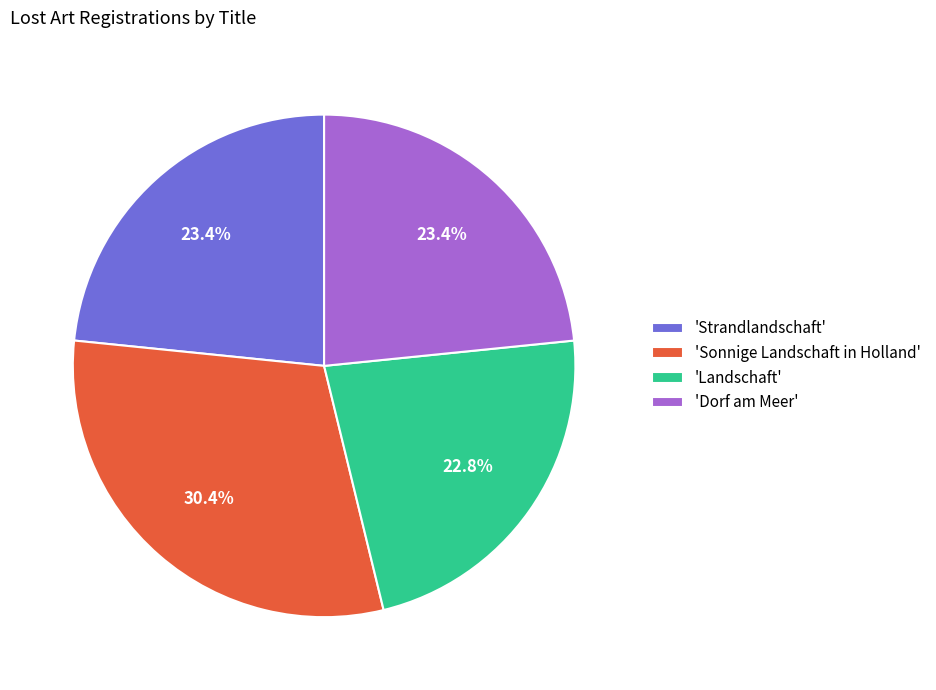

Which has a higher value, 'Sonnige Landschaft in Holland' or 'Strandlandschaft'?

'Sonnige Landschaft in Holland'